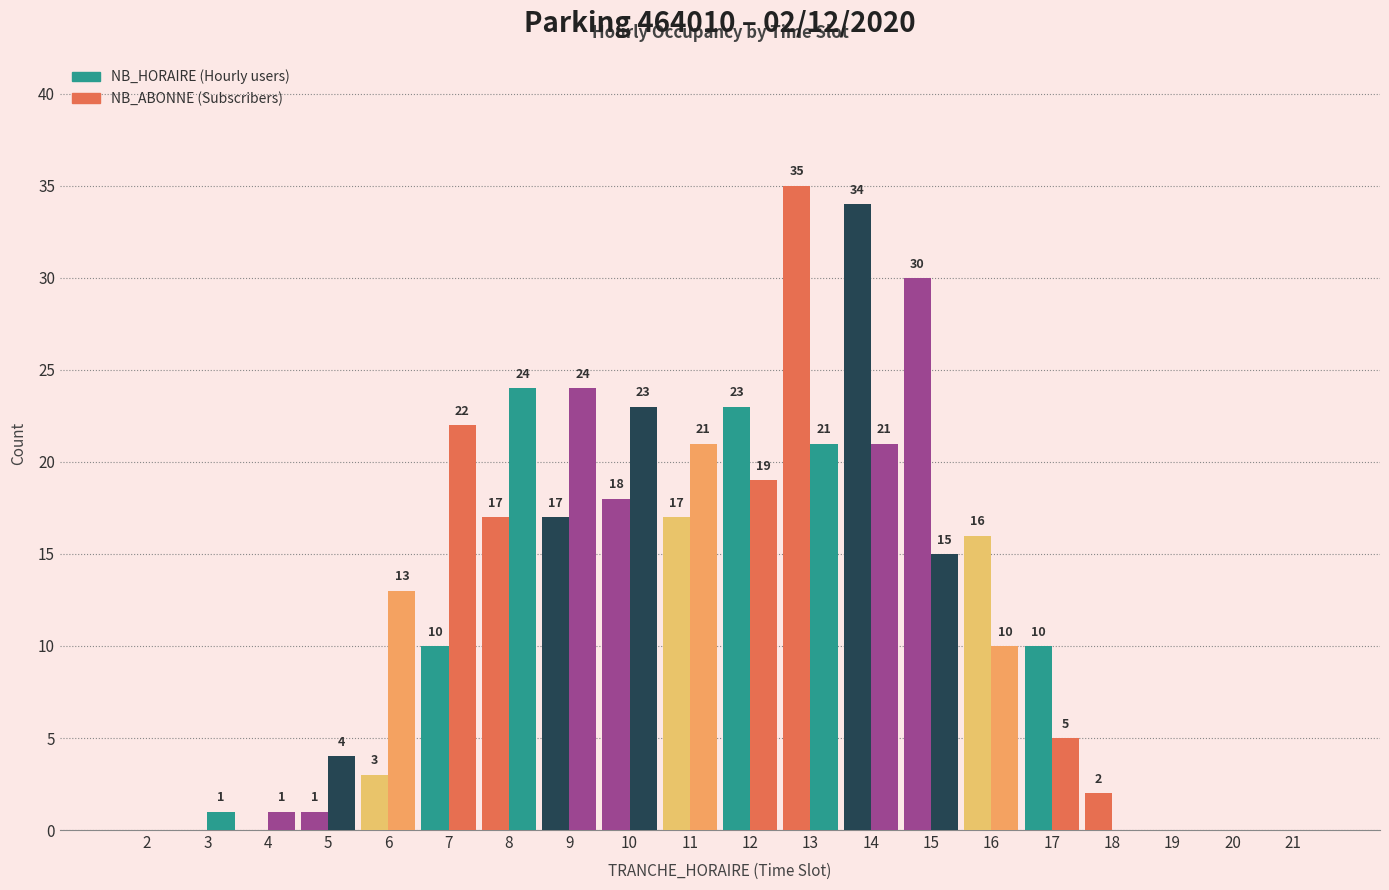

Reading left to right, extract all data points from this chart.

NB_HORAIRE: 0	0	0	1	3	10	17	17	18	17	23	35	34	30	16	10	2	0	0	0
NB_ABONNE: 0	1	1	4	13	22	24	24	23	21	19	21	21	15	10	5	0	0	0	0